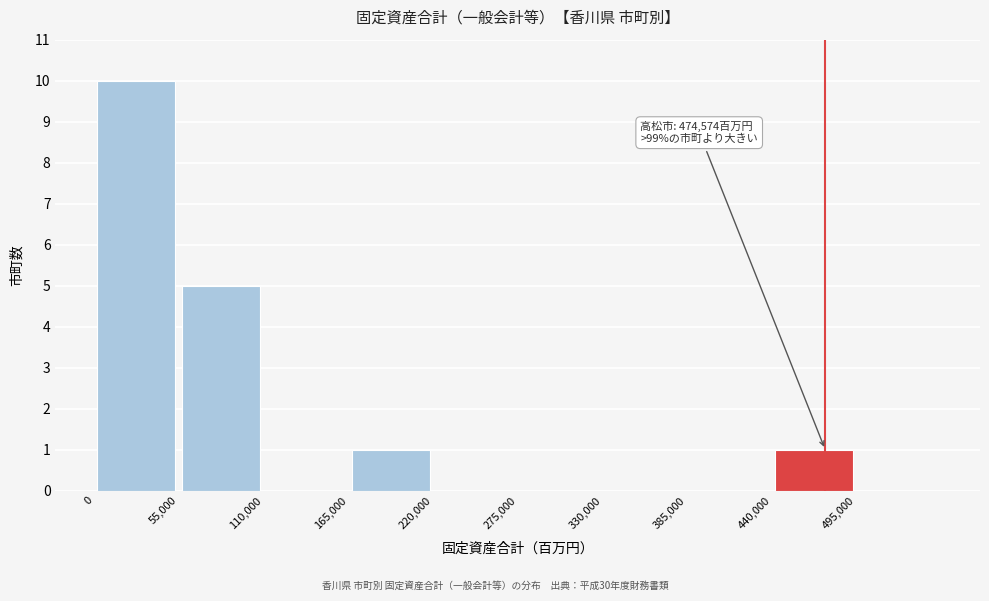

Over which range of the x-axis is the bar tallest?

0 to 55000